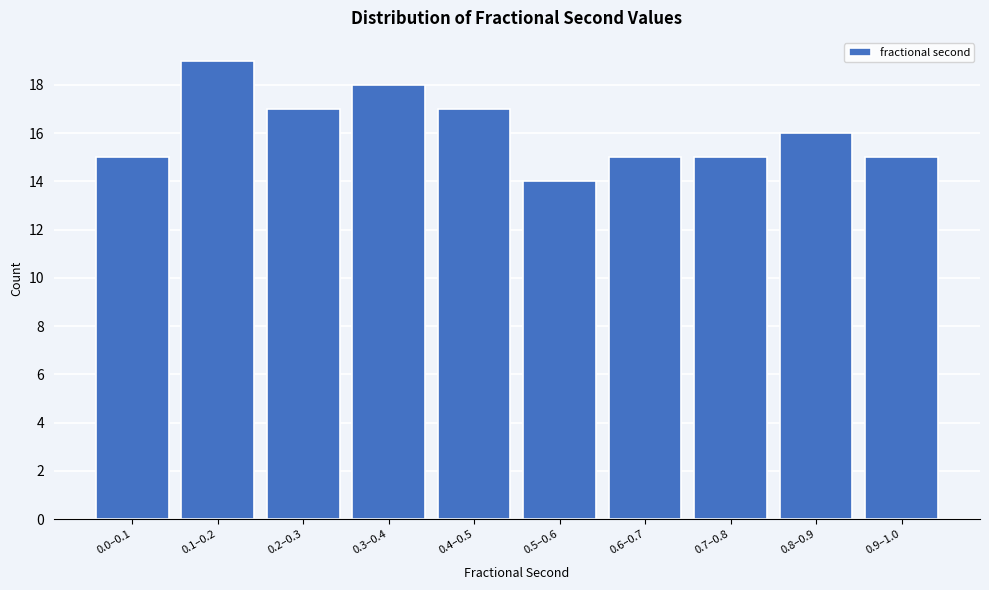

Reading left to right, what are all the values shown in this chart?

15	19	17	18	17	14	15	15	16	15